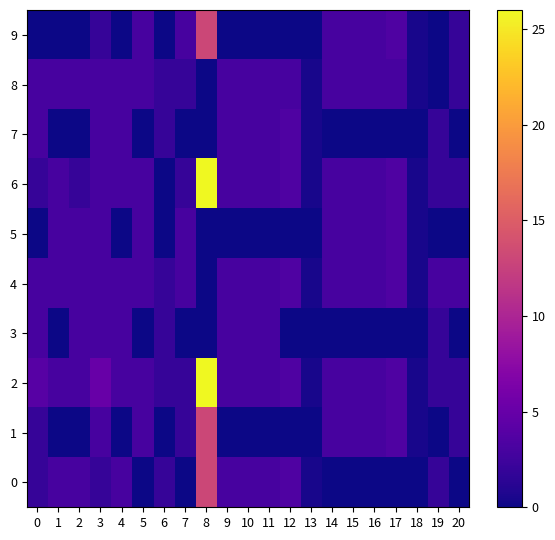

Which series changed the most between 3 and 13?

2